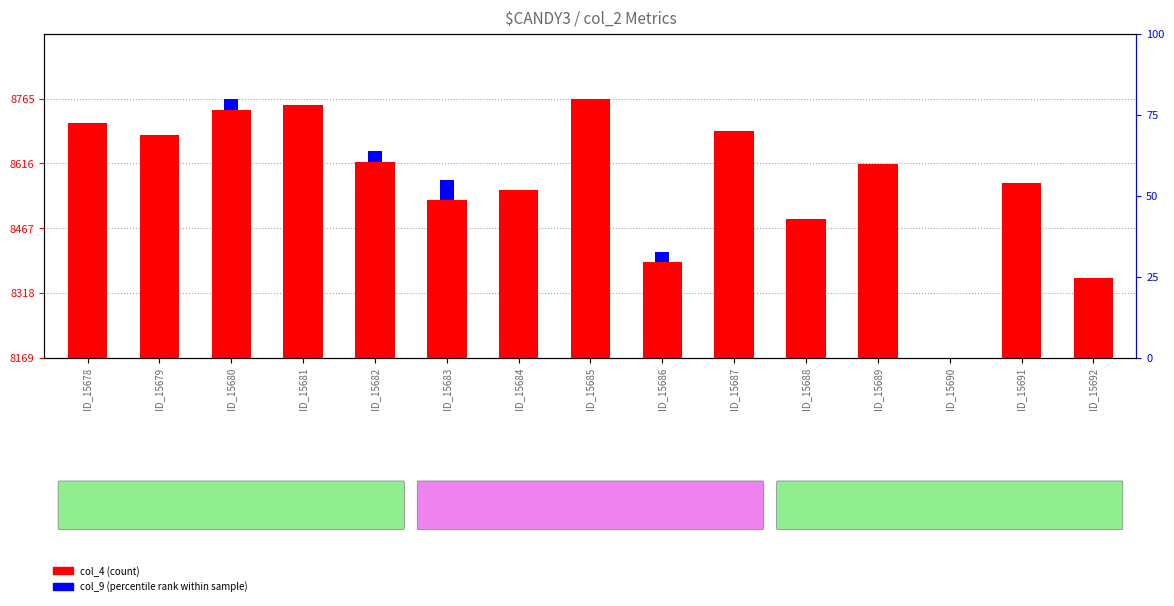

Are the bars horizontal?

No